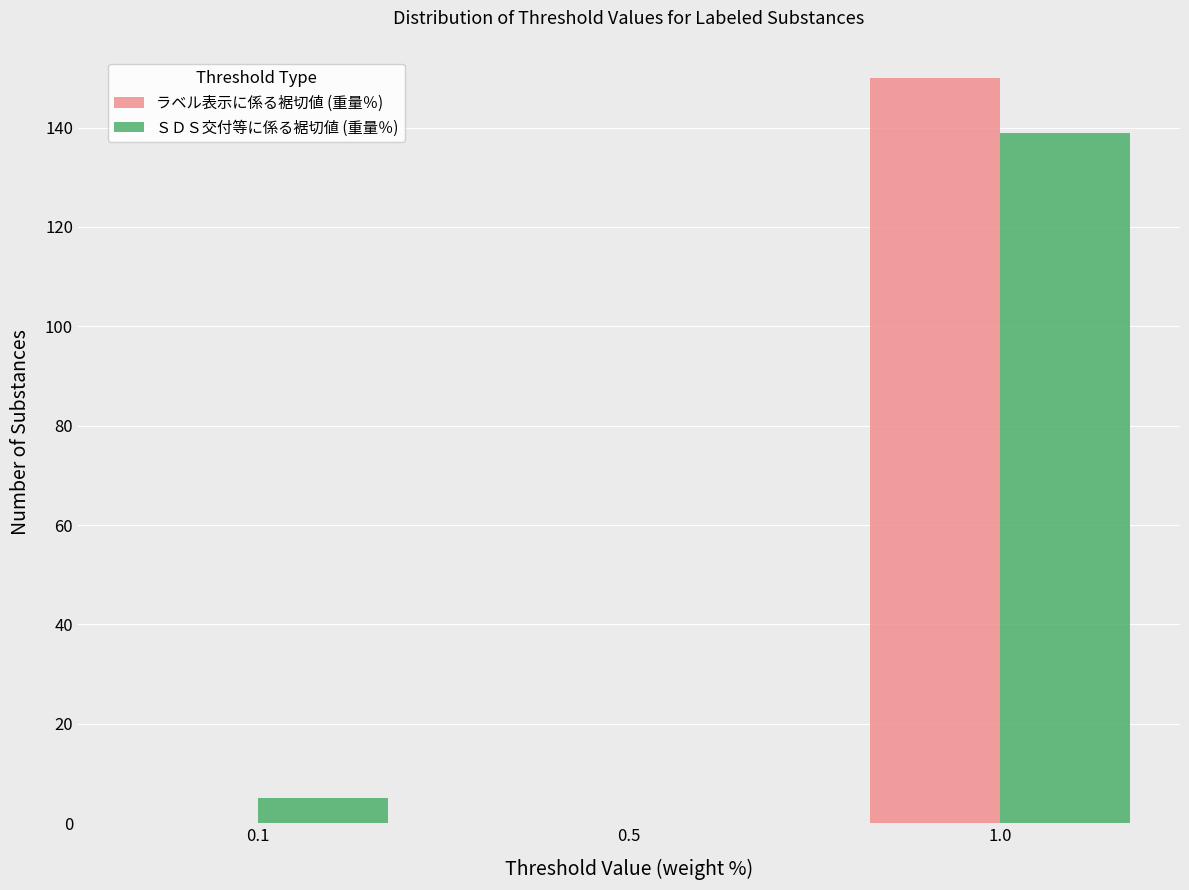

Reading right to left, list all the values displayed in this chart.

ラベル表示に係る裾切値 (重量％): 1.0=150	0.5=0	0.1=0
ＳＤＳ交付等に係る裾切値 (重量％): 1.0=139	0.5=0	0.1=5